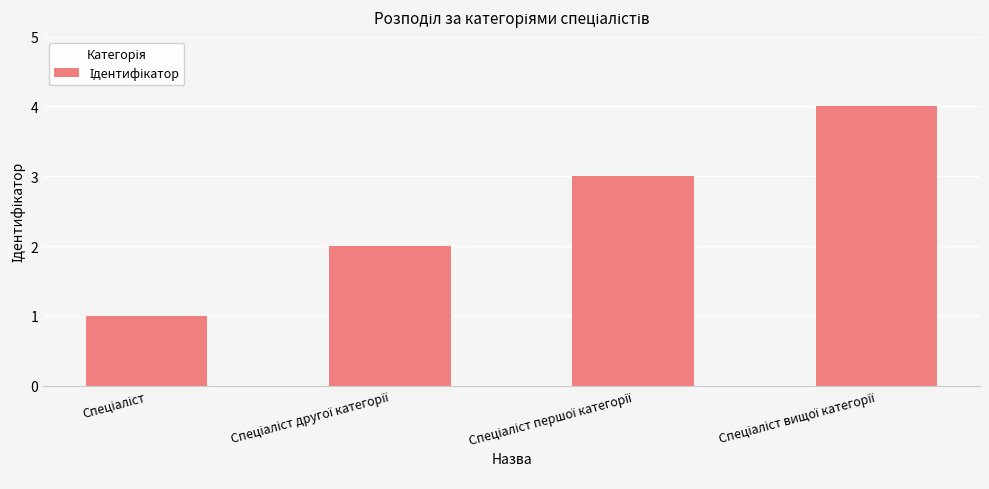

How many values are between 2 and 4?

3